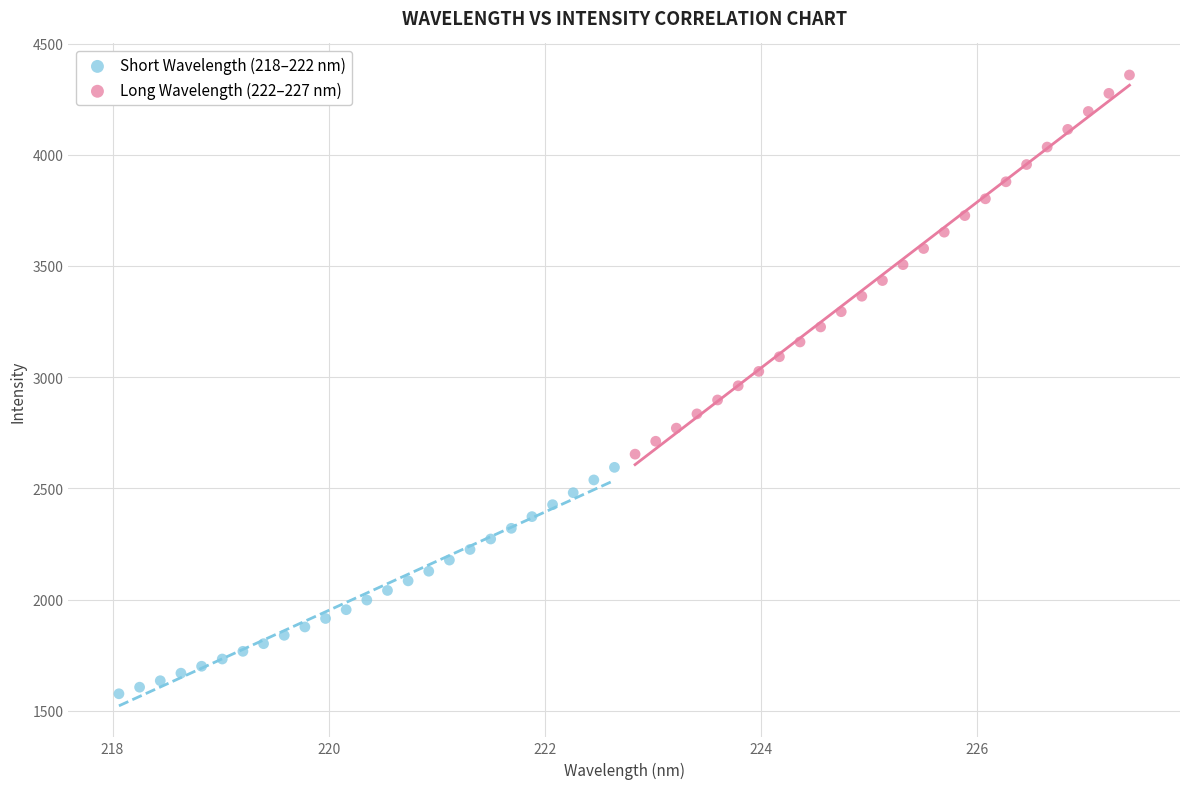

Which series reaches the maximum Y coordinate?

Long Wavelength (222–227 nm)